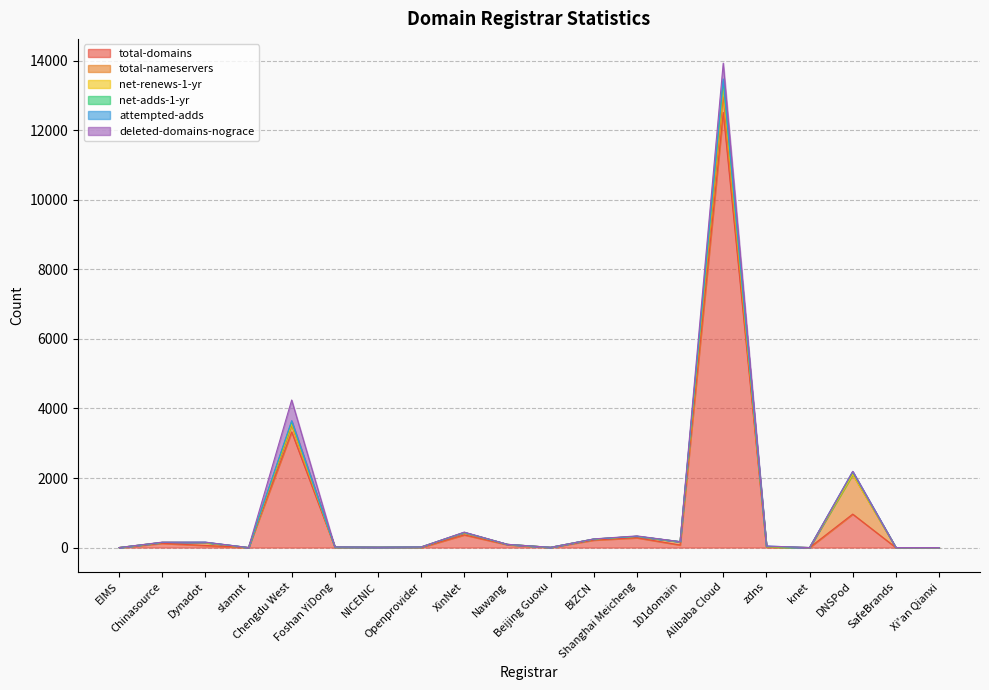

True or false: total-nameservers and net-renews-1-yr cross at least once.

False